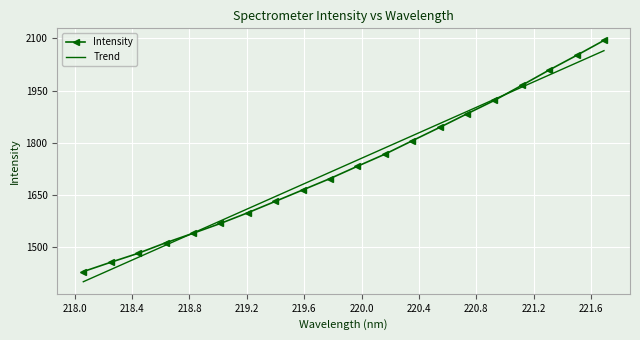

Which series has the largest range (max minus min)?

Intensity